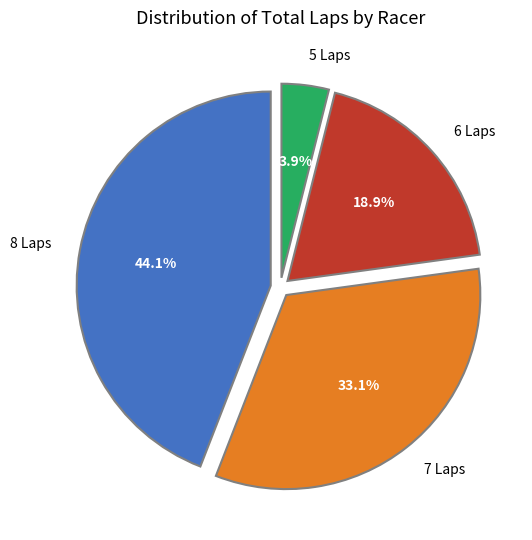

How many segments does this pie chart have?

4